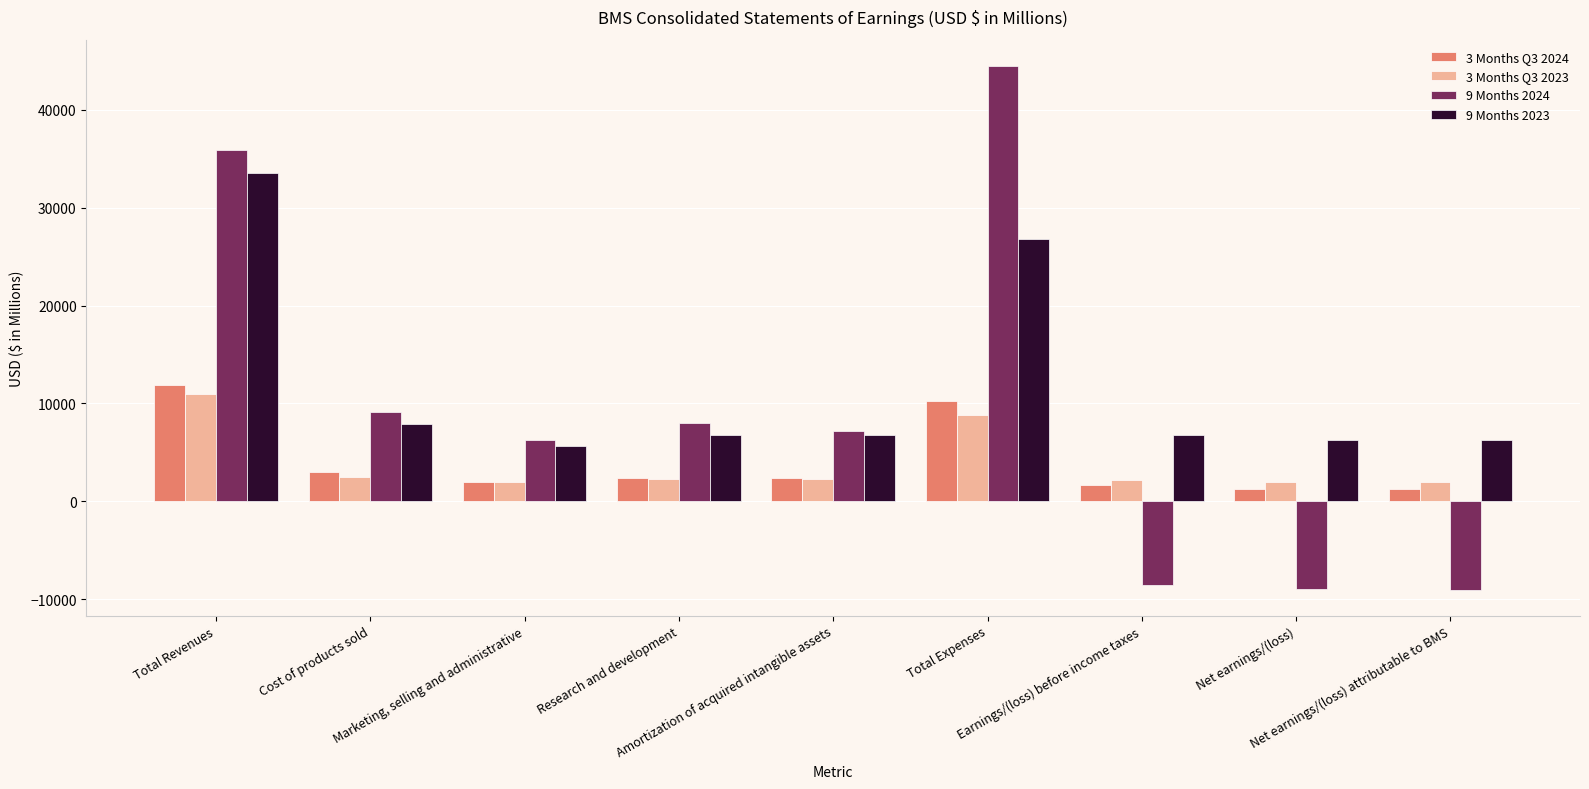

What is the sum of all 9 Months 2024 values?

84468